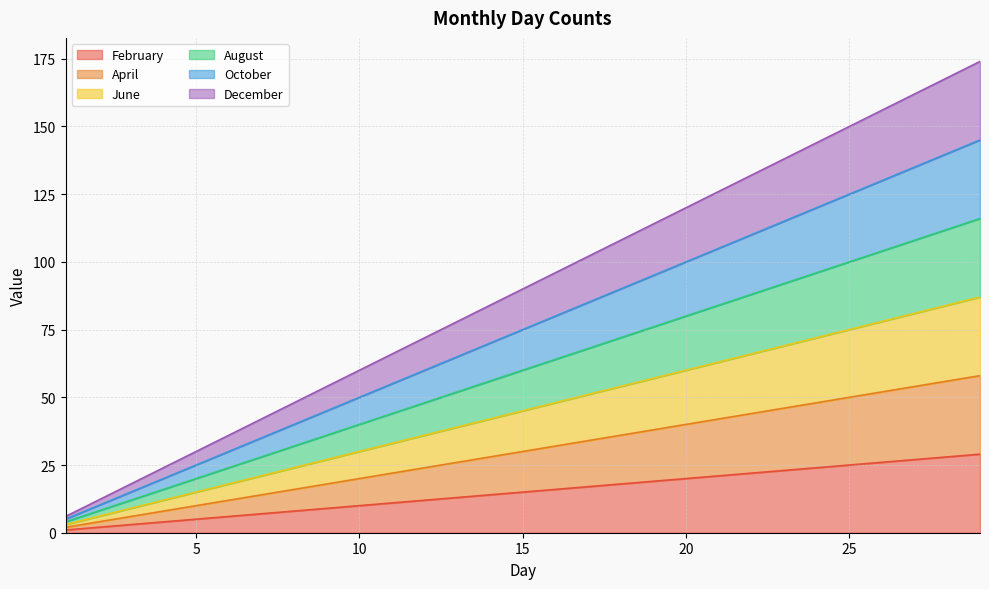

Where is December nearest to the value 90?

15